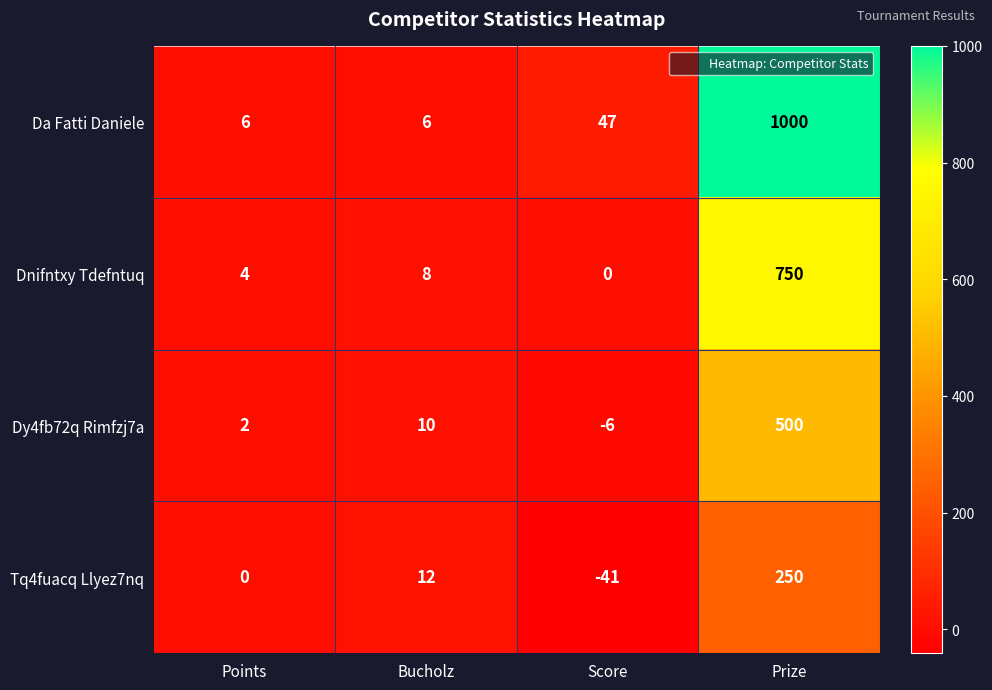

Reading left to right, list all the values displayed in this chart.

Da Fatti Daniele: Points=6	Bucholz=6	Score=47	Prize=1000
Dnifntxy Tdefntuq: Points=4	Bucholz=8	Score=0	Prize=750
Dy4fb72q Rimfzj7a: Points=2	Bucholz=10	Score=-6	Prize=500
Tq4fuacq Llyez7nq: Points=0	Bucholz=12	Score=-41	Prize=250